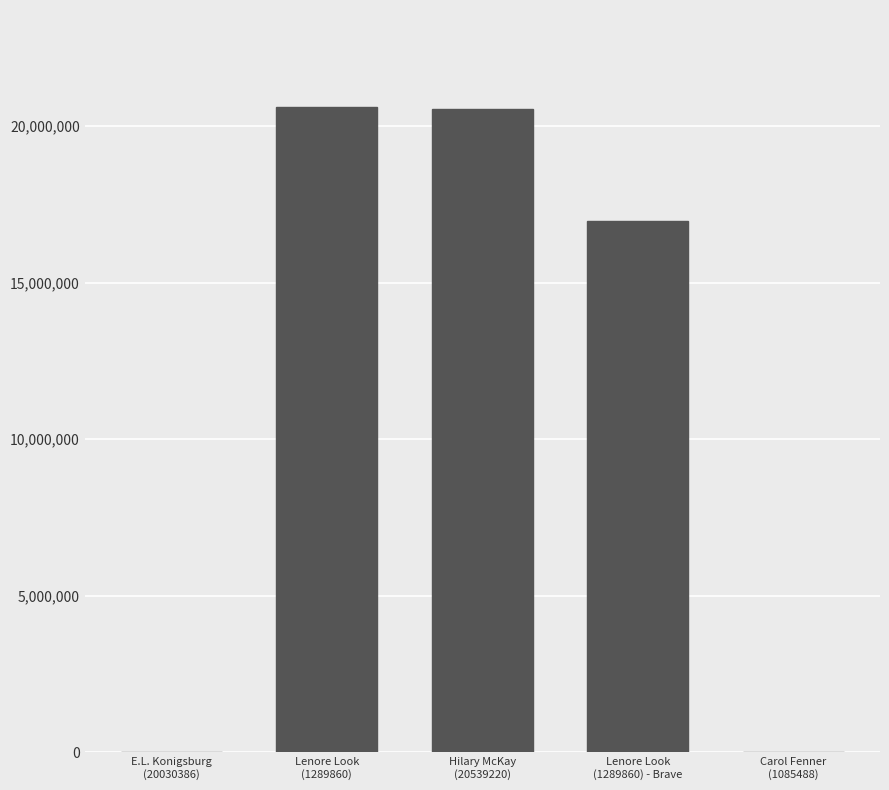

What is the greatest value displayed?

20611963